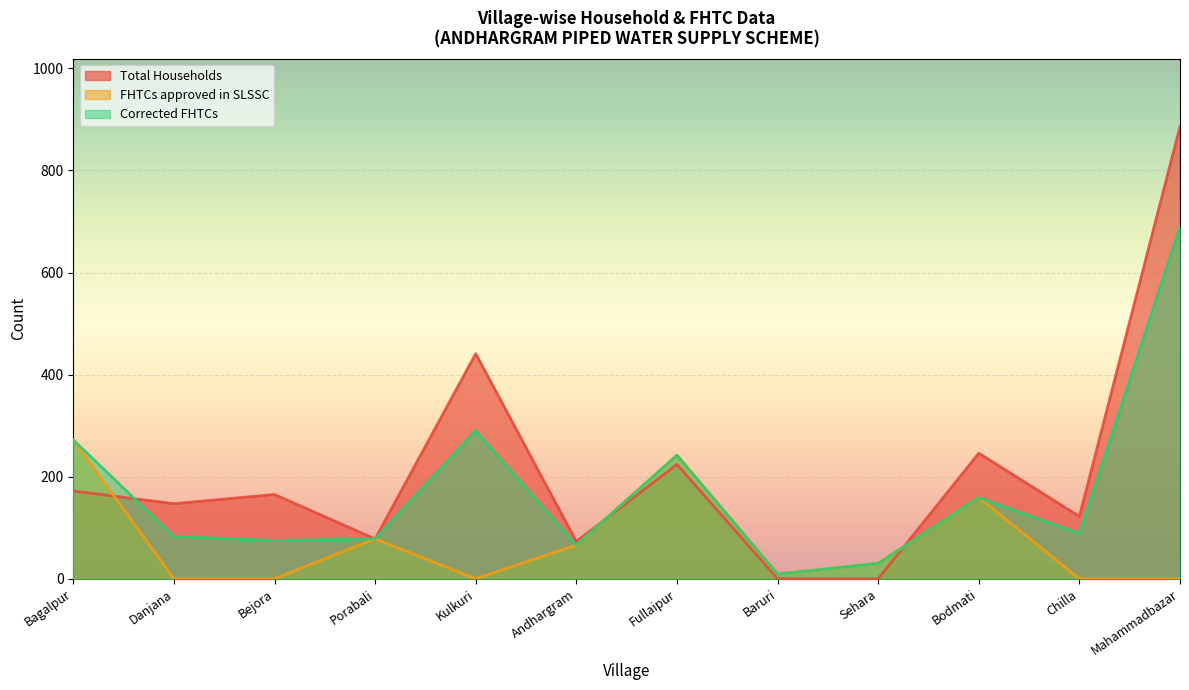

What is the difference between the Total Households values at Danjana and Bejora?

18